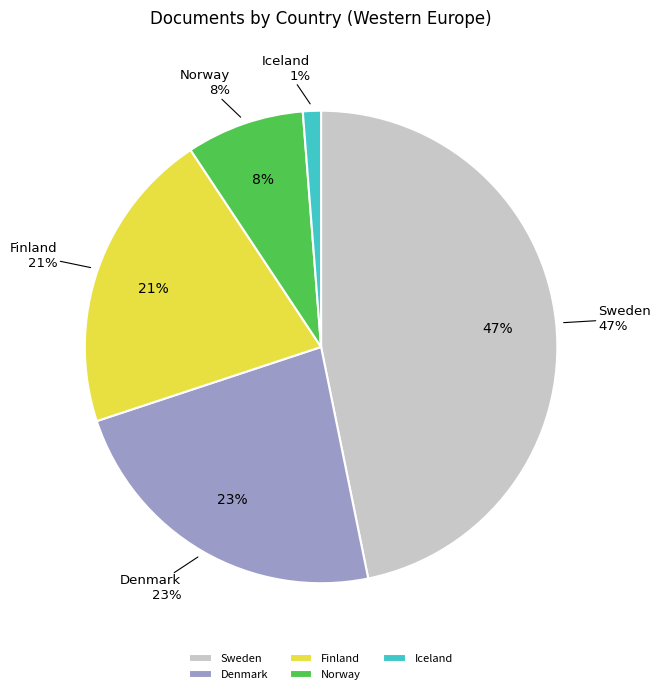

True or false: Iceland accounts for 1% of the total.

True